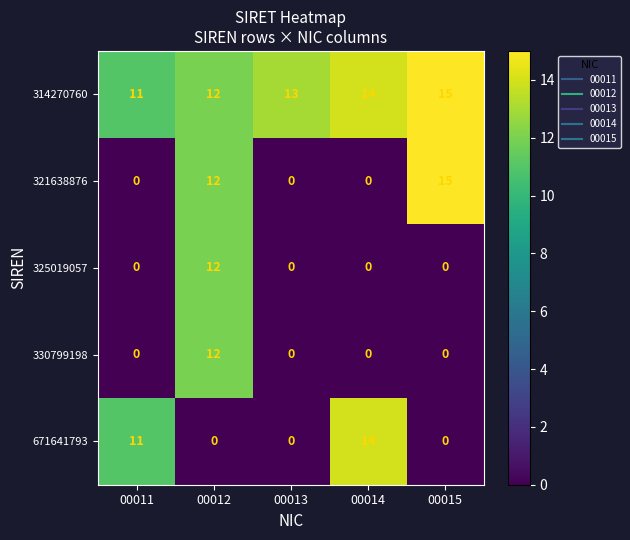

Count the number of data series in this chart.

5